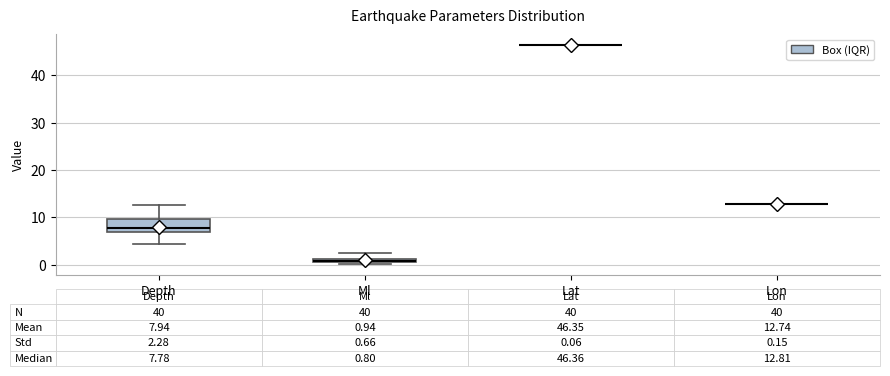

Which box is the tallest, from its lower edge to its upper edge?

Depth